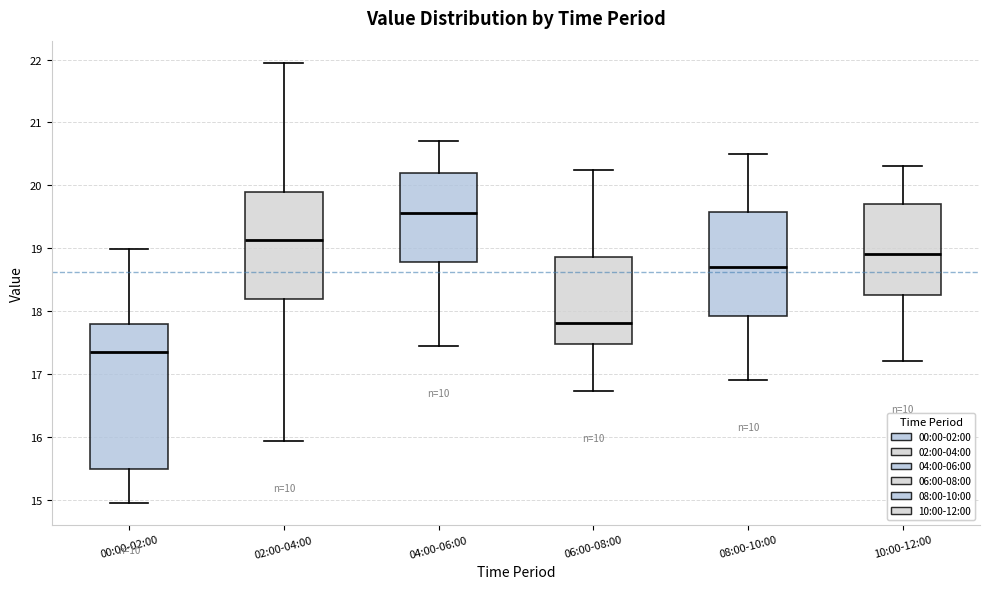

Reading left to right, read every box against the y-axis: the position of its median line, the range the box covers, and the ends of its whiskers. The values are not printed on the chart, so give them approximately, as read against the axis.

00:00-02:00: median 17.3, box 15.5 to 17.8, whiskers 15.0 to 19.0
02:00-04:00: median 19.1, box 18.2 to 19.9, whiskers 15.9 to 22.0
04:00-06:00: median 19.6, box 18.8 to 20.2, whiskers 17.5 to 20.7
06:00-08:00: median 17.8, box 17.5 to 18.9, whiskers 16.7 to 20.3
08:00-10:00: median 18.7, box 17.9 to 19.6, whiskers 16.9 to 20.5
10:00-12:00: median 18.9, box 18.3 to 19.7, whiskers 17.2 to 20.3